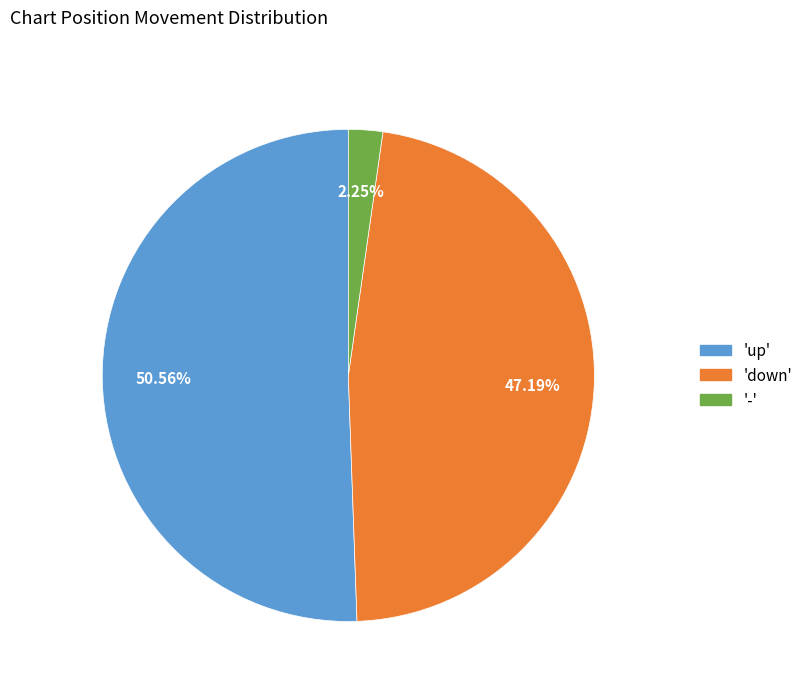

Does any single category account for the majority?

Yes